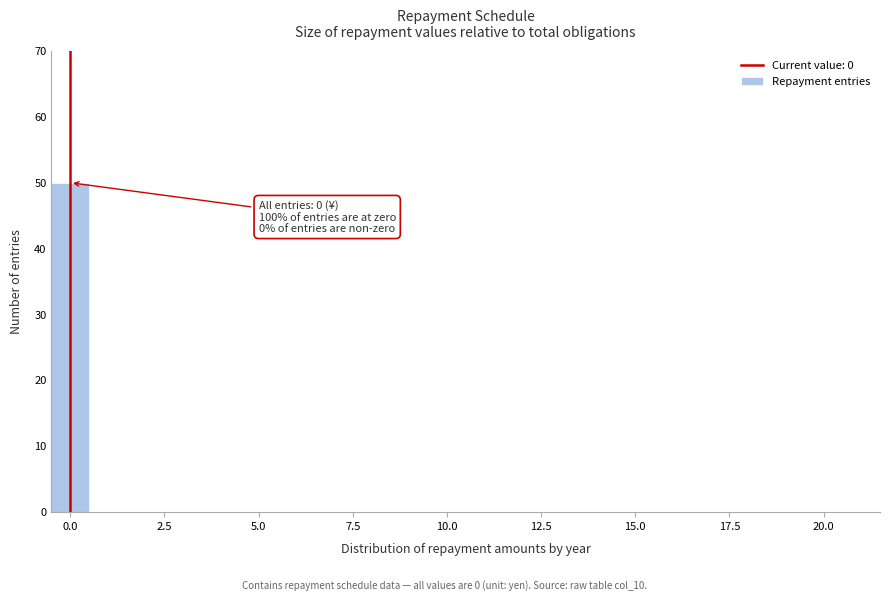

Read against the x-axis, roughly where is the centre of the tallest bar?

0.0